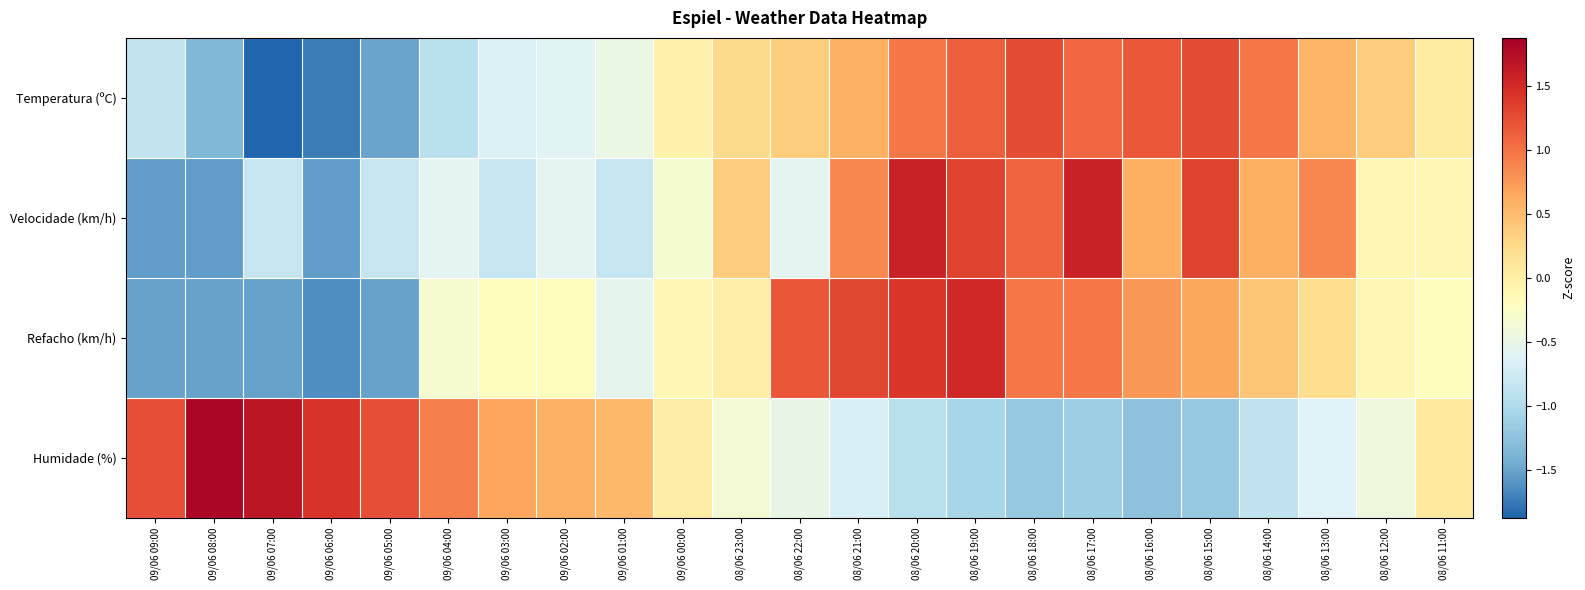

Reading left to right, what are all the values shown in this chart?

Temperatura (ºC): 09/06 09:00=-0.9	09/06 08:00=-1.3	09/06 07:00=-1.9	09/06 06:00=-1.7	09/06 05:00=-1.5	09/06 04:00=-0.9	09/06 03:00=-0.7	09/06 02:00=-0.6	09/06 01:00=-0.5	09/06 00:00=-0.0	08/06 23:00=0.2	08/06 22:00=0.4	08/06 21:00=0.6	08/06 20:00=1.0	08/06 19:00=1.1	08/06 18:00=1.3	08/06 17:00=1.1	08/06 16:00=1.2	08/06 15:00=1.3	08/06 14:00=1.0	08/06 13:00=0.6	08/06 12:00=0.4	08/06 11:00=0.0
Velocidade (km/h): 09/06 09:00=-1.5	09/06 08:00=-1.5	09/06 07:00=-0.8	09/06 06:00=-1.5	09/06 05:00=-0.8	09/06 04:00=-0.6	09/06 03:00=-0.8	09/06 02:00=-0.6	09/06 01:00=-0.8	09/06 00:00=-0.3	08/06 23:00=0.4	08/06 22:00=-0.6	08/06 21:00=0.9	08/06 20:00=1.6	08/06 19:00=1.3	08/06 18:00=1.1	08/06 17:00=1.6	08/06 16:00=0.6	08/06 15:00=1.3	08/06 14:00=0.6	08/06 13:00=0.9	08/06 12:00=-0.1	08/06 11:00=-0.1
Refacho (km/h): 09/06 09:00=-1.5	09/06 08:00=-1.5	09/06 07:00=-1.5	09/06 06:00=-1.6	09/06 05:00=-1.5	09/06 04:00=-0.3	09/06 03:00=-0.2	09/06 02:00=-0.2	09/06 01:00=-0.5	09/06 00:00=-0.1	08/06 23:00=0.0	08/06 22:00=1.2	08/06 21:00=1.3	08/06 20:00=1.4	08/06 19:00=1.5	08/06 18:00=1.0	08/06 17:00=1.0	08/06 16:00=0.8	08/06 15:00=0.7	08/06 14:00=0.4	08/06 13:00=0.2	08/06 12:00=-0.1	08/06 11:00=-0.2
Humidade (%): 09/06 09:00=1.2	09/06 08:00=1.8	09/06 07:00=1.7	09/06 06:00=1.4	09/06 05:00=1.2	09/06 04:00=0.9	09/06 03:00=0.7	09/06 02:00=0.6	09/06 01:00=0.5	09/06 00:00=0.0	08/06 23:00=-0.4	08/06 22:00=-0.5	08/06 21:00=-0.7	08/06 20:00=-0.9	08/06 19:00=-1.1	08/06 18:00=-1.2	08/06 17:00=-1.1	08/06 16:00=-1.3	08/06 15:00=-1.2	08/06 14:00=-0.9	08/06 13:00=-0.6	08/06 12:00=-0.4	08/06 11:00=0.1